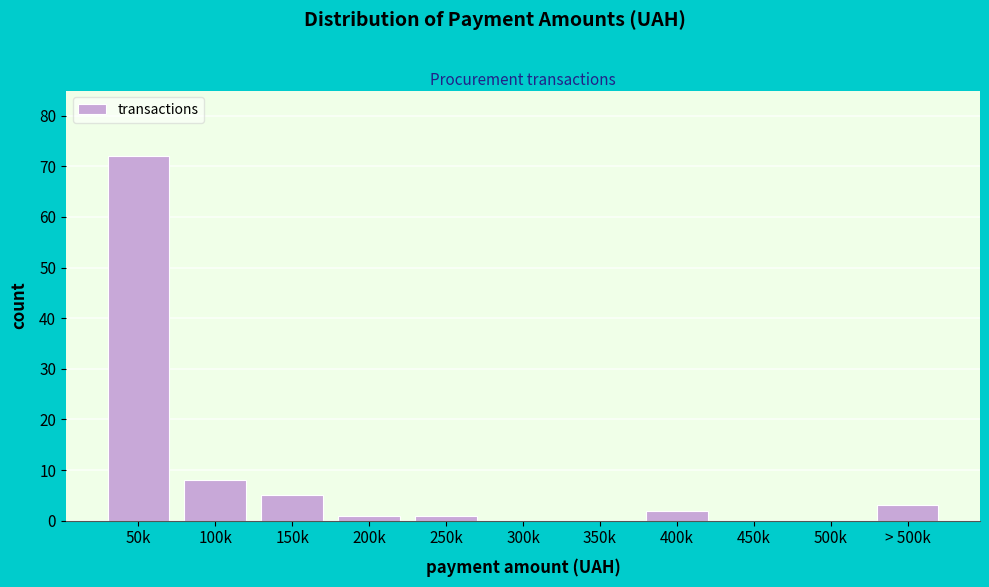

Reading left to right, what are all the values shown in this chart?

50k=72	100k=8	150k=5	200k=1	250k=1	300k=0	350k=0	400k=2	450k=0	500k=0	> 500k=3